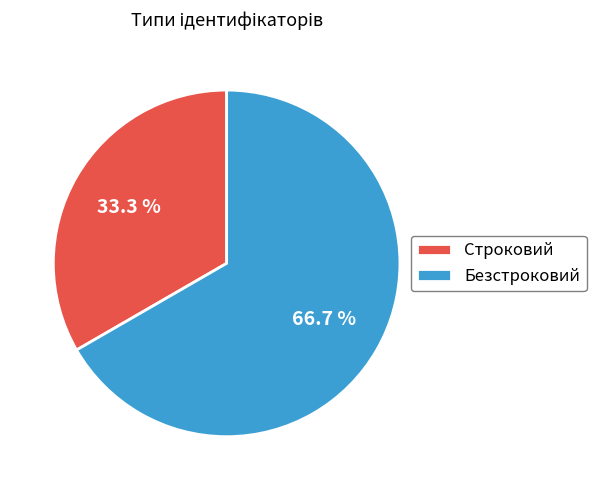

What is the largest slice in the pie chart?

Безстроковий